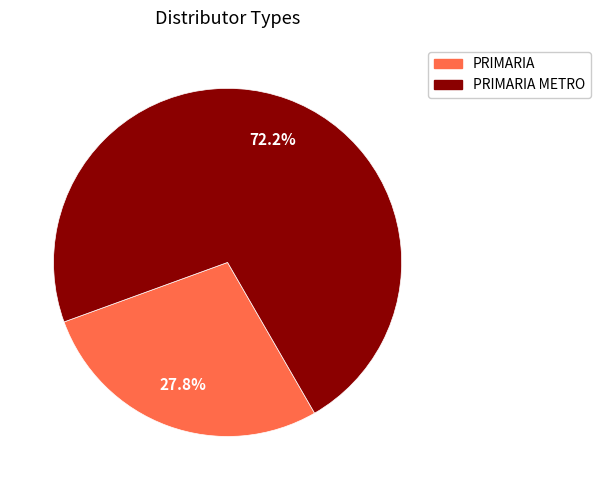

How many segments does this pie chart have?

2